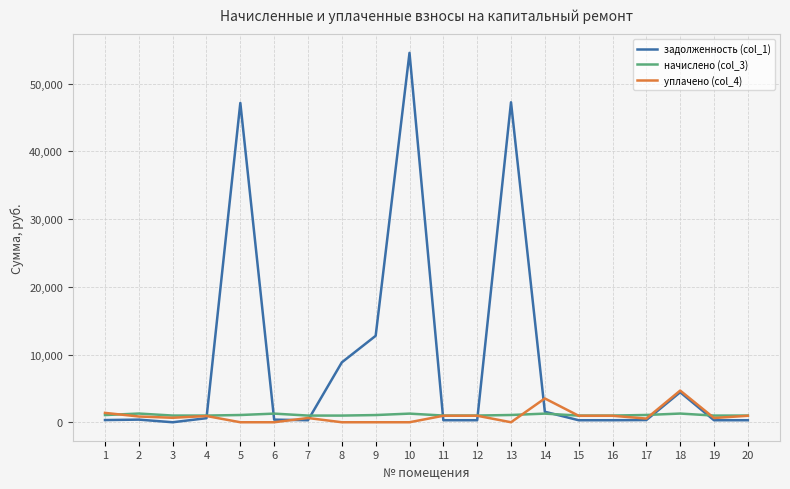

List the series in order of their peak value, highest first.

задолженность (col_1), уплачено (col_4), начислено (col_3)